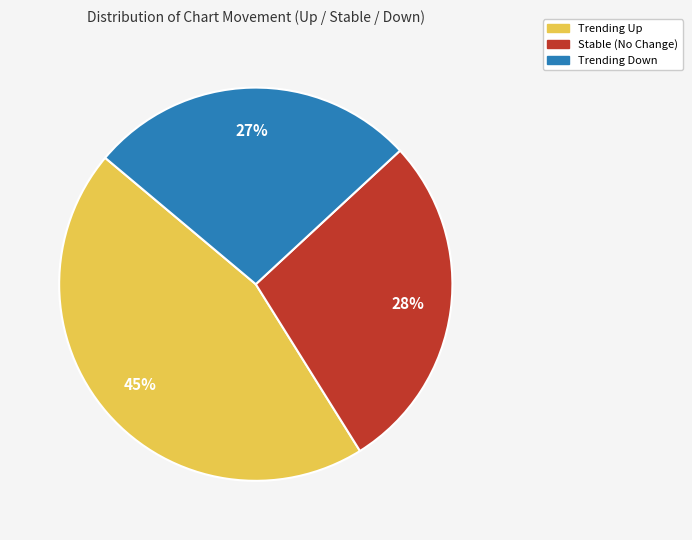

What is the largest slice in the pie chart?

Trending Up